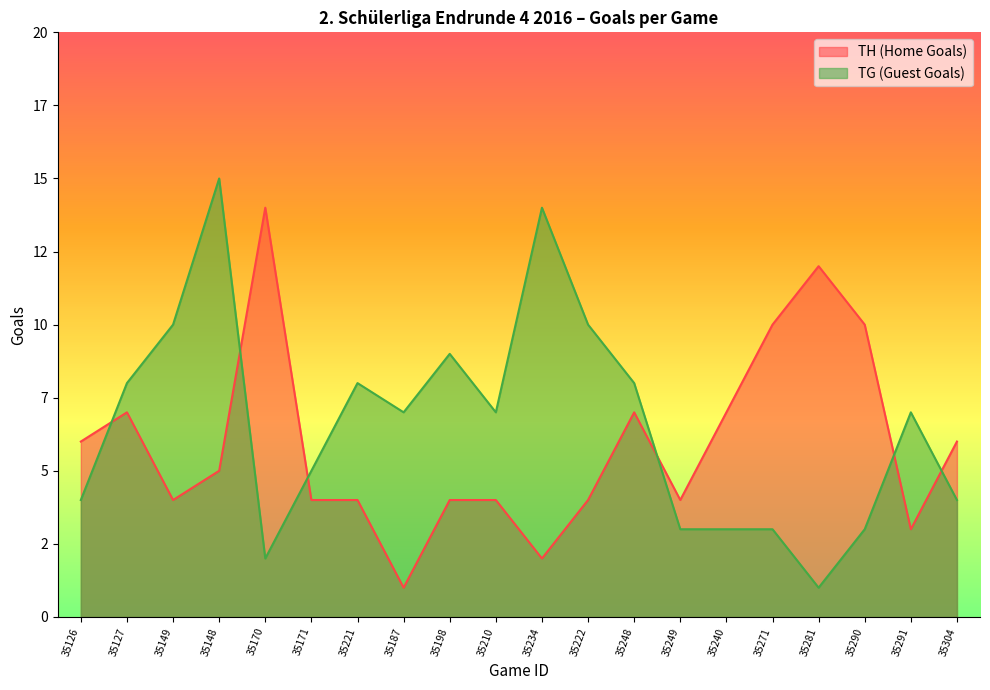

The TH (Home Goals) series shows 14 at 35170. True or false?

True